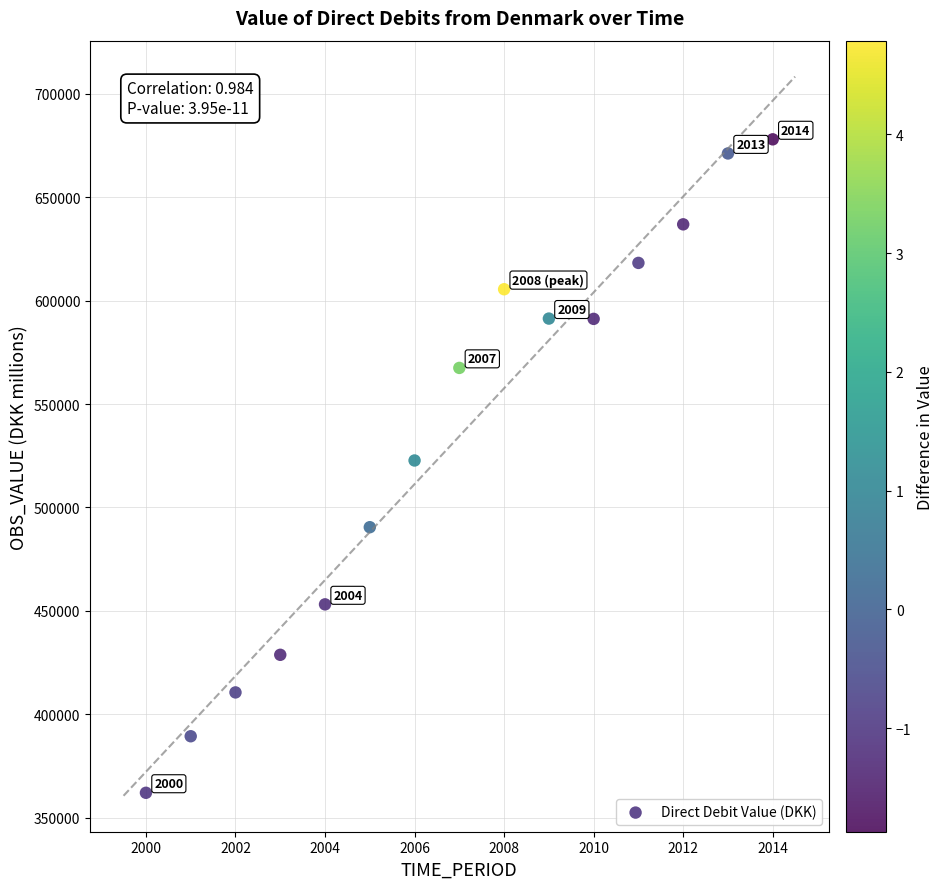

What is the range of X values (max minus min)?

14.0